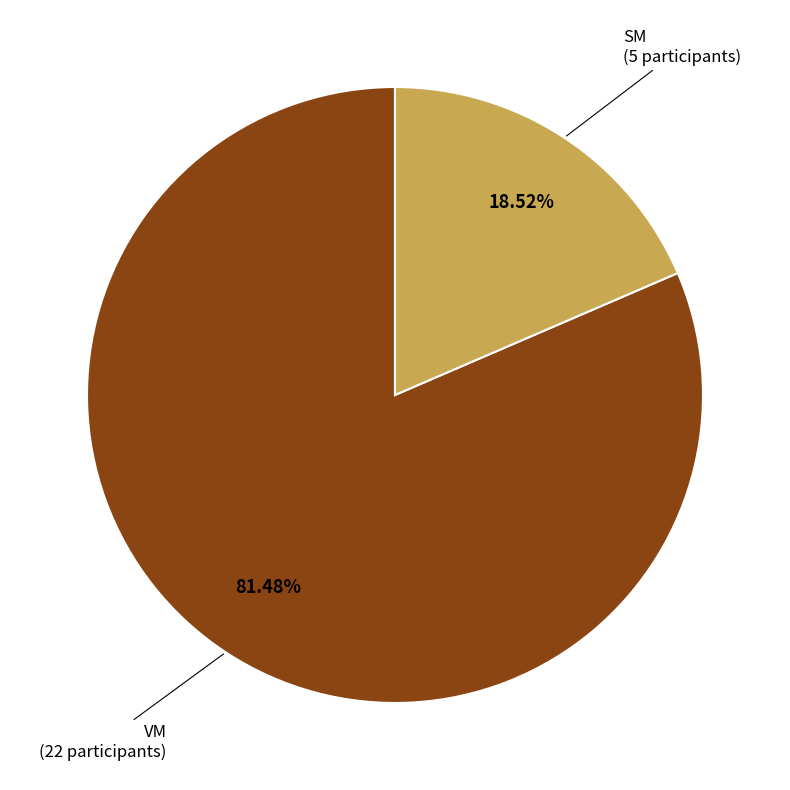

Does any single category account for the majority?

Yes